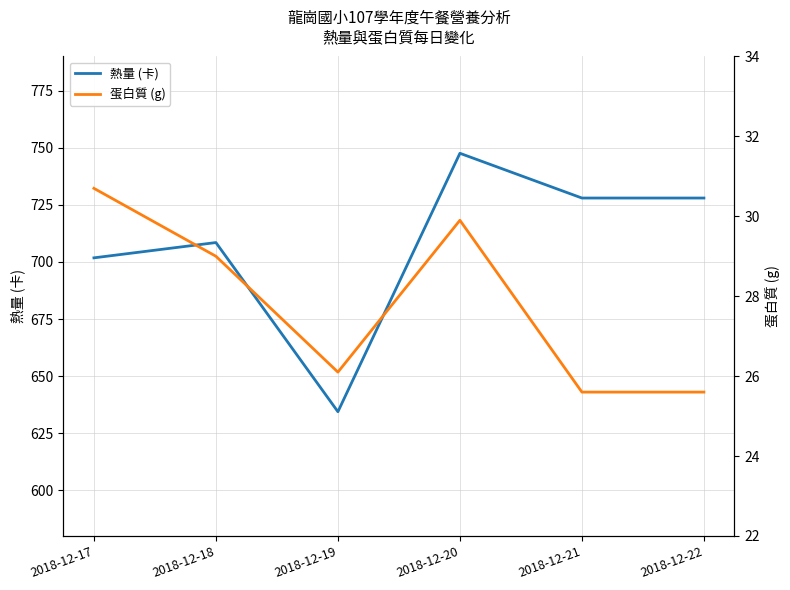

True or false: 蛋白質 (g) has a value of 25.6 at 2018-12-22.

True